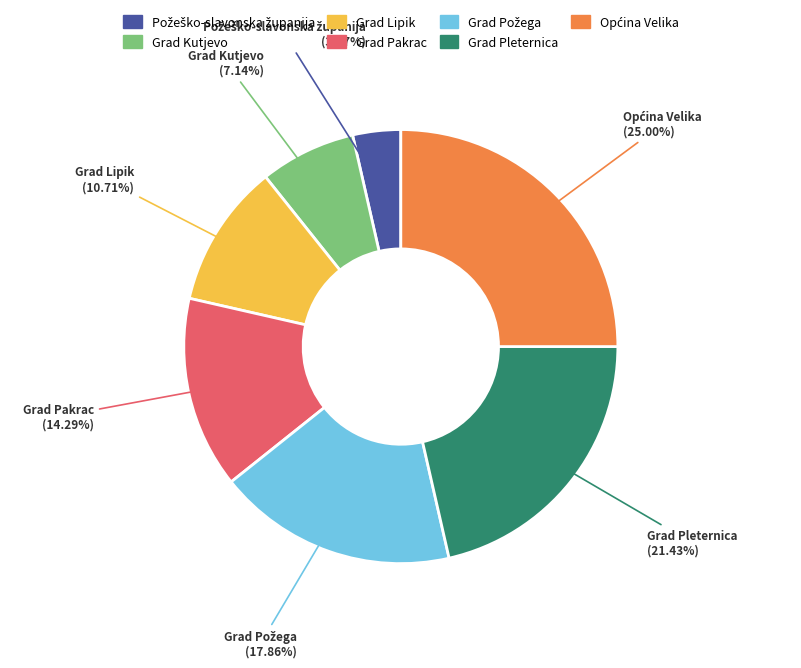

Is Grad Lipik the majority of the pie?

No